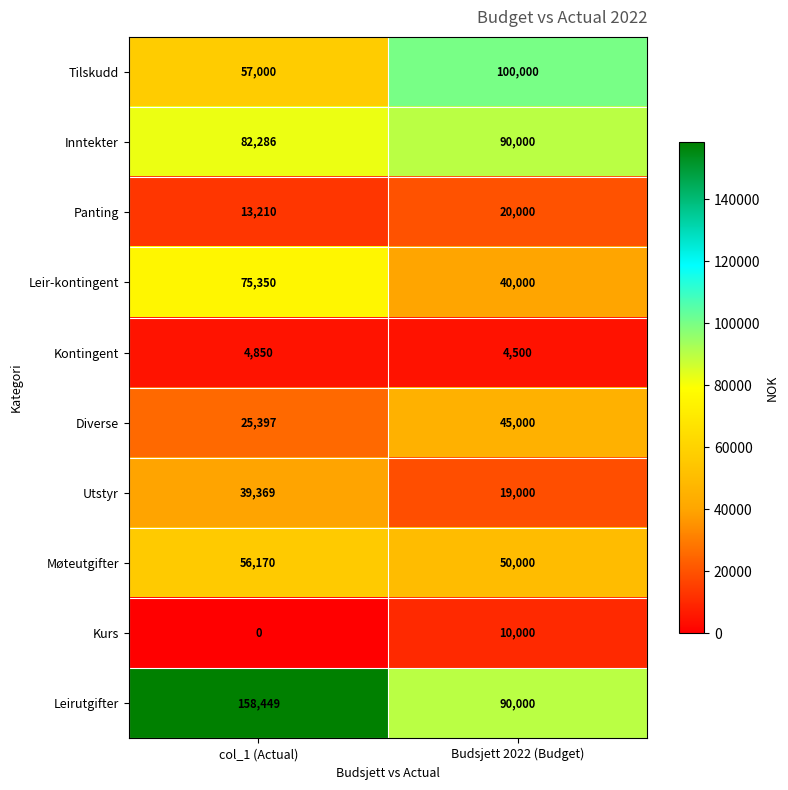

Which series has the widest spread of values?

Leirutgifter